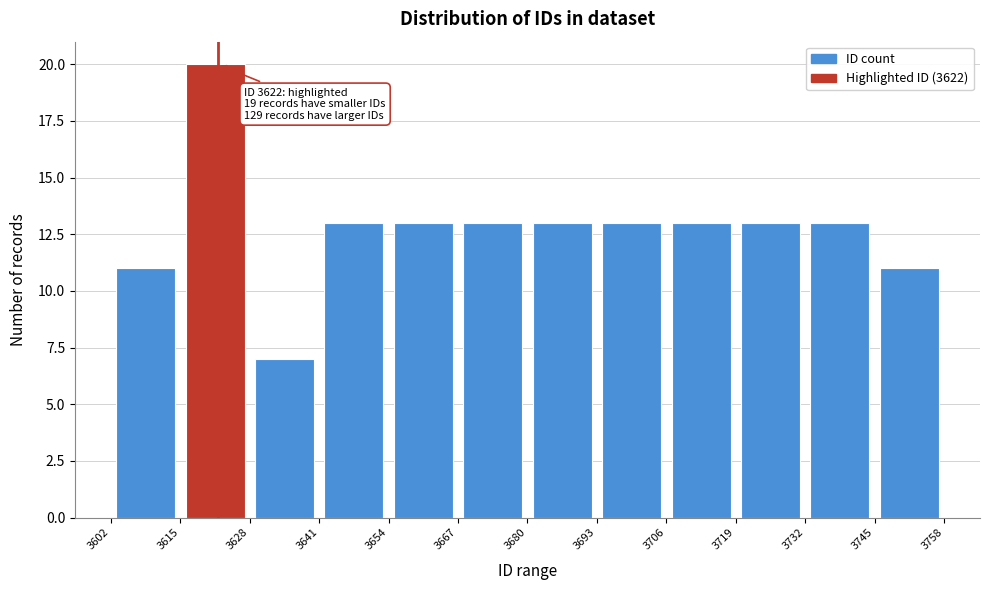

Which range on the x-axis has the tallest bar?

3615 to 3628